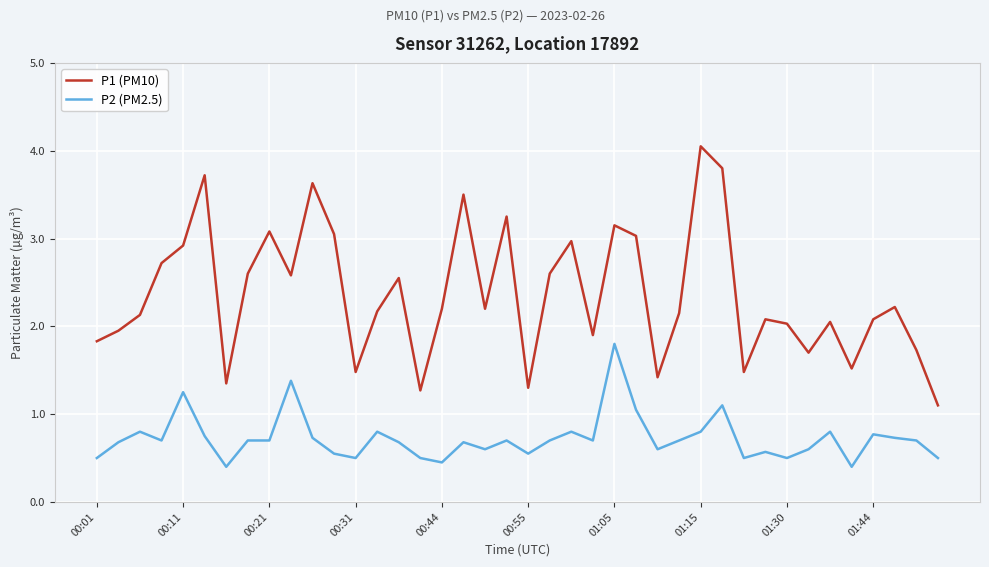

True or false: P1 (PM10) and P2 (PM2.5) intersect in this chart.

False